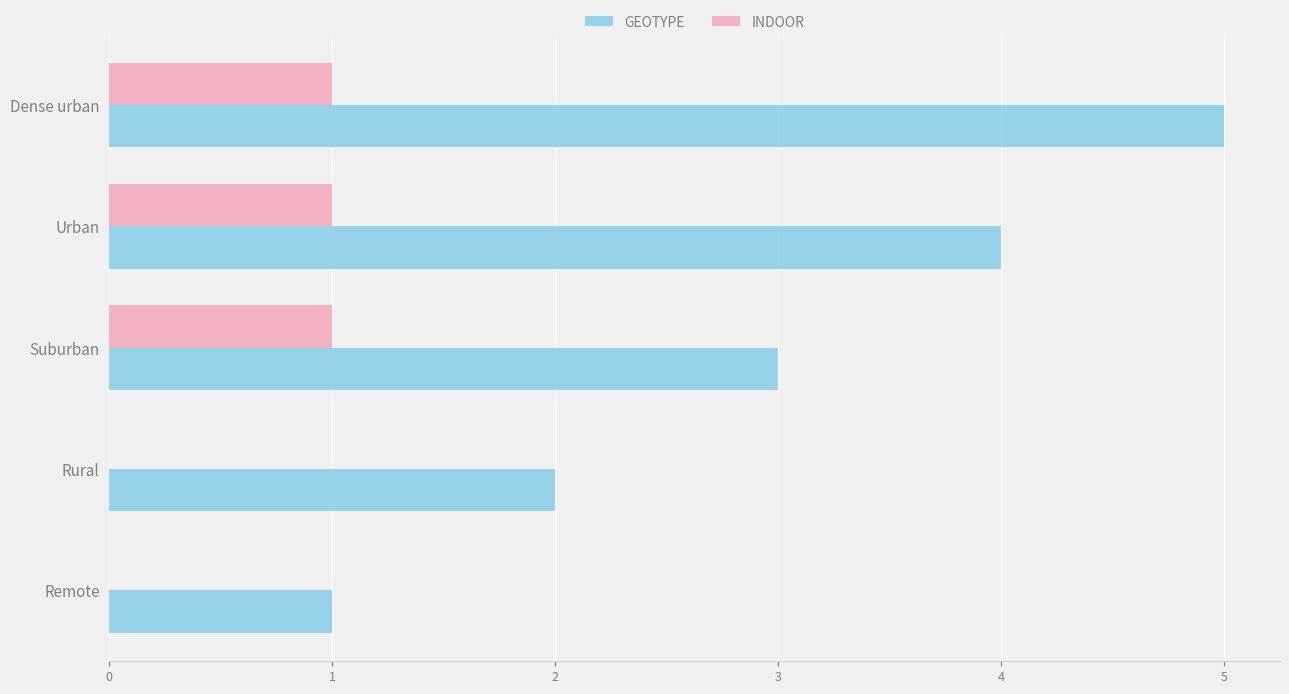

What is the sum of the GEOTYPE values at Urban and Remote?

5